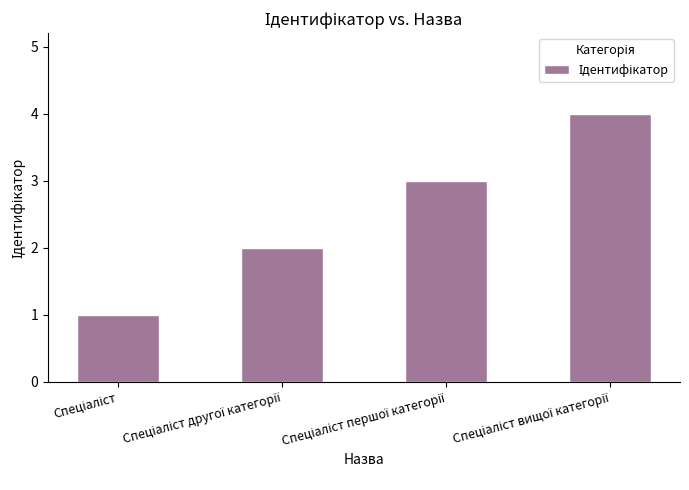

What is the greatest value displayed?

4